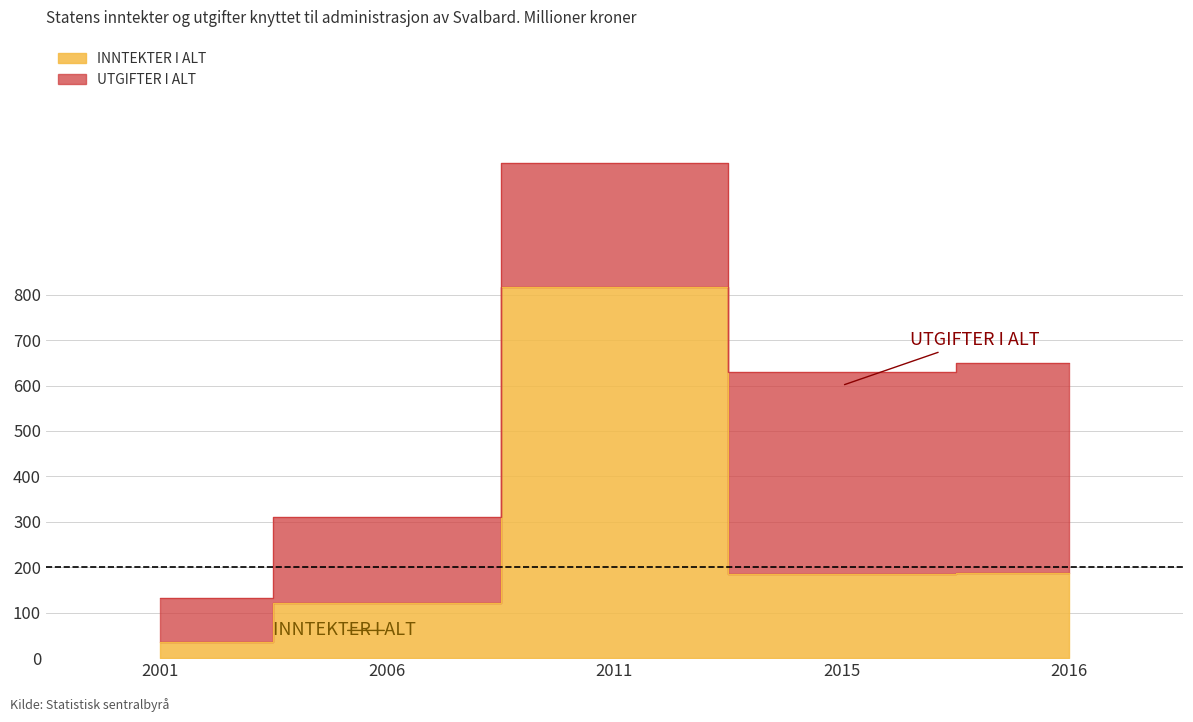

What is the difference between the values at 2016 and 2011?

629